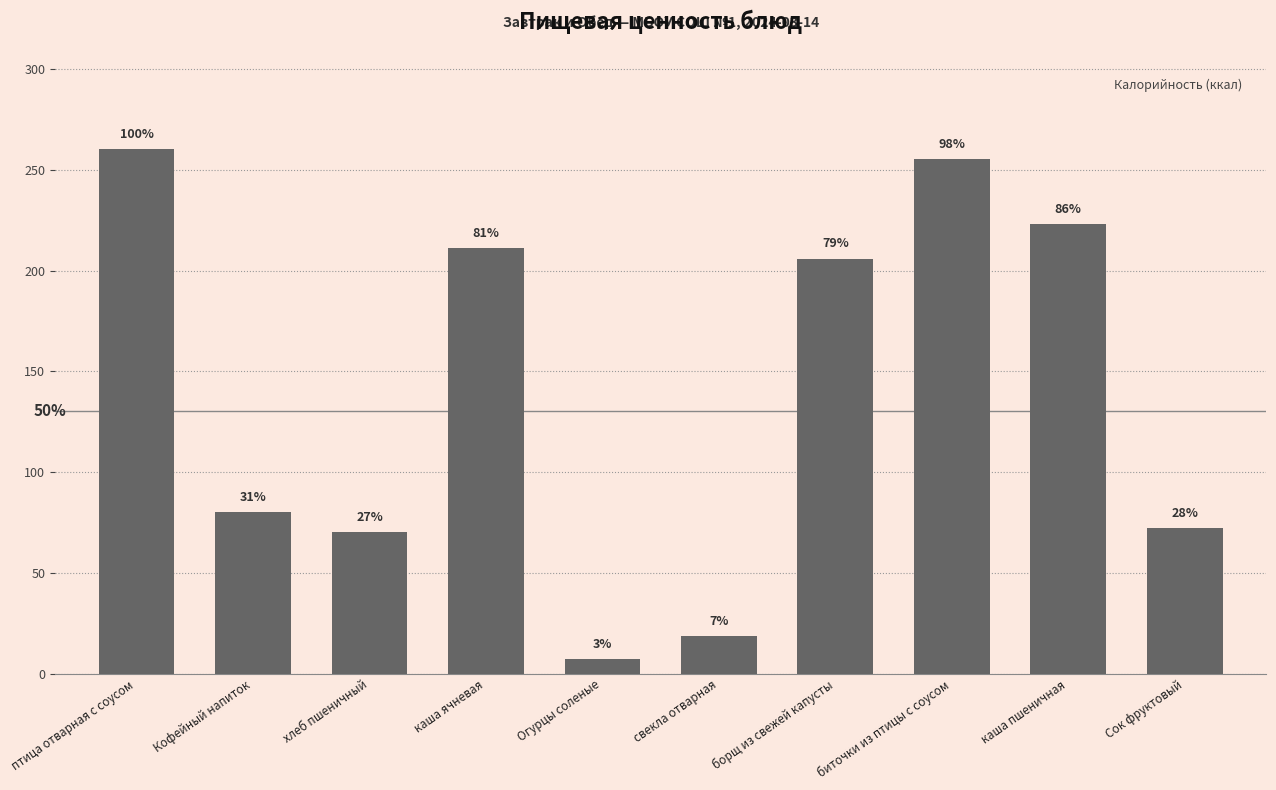

Rank the categories by value from highest to lowest.

птица отварная с соусом, биточки из птицы с соусом, каша пшеничная, каша ячневая, борщ из свежей капусты, Кофейный напиток, Сок фруктовый, хлеб пшеничный, свекла отварная, Огурцы соленые